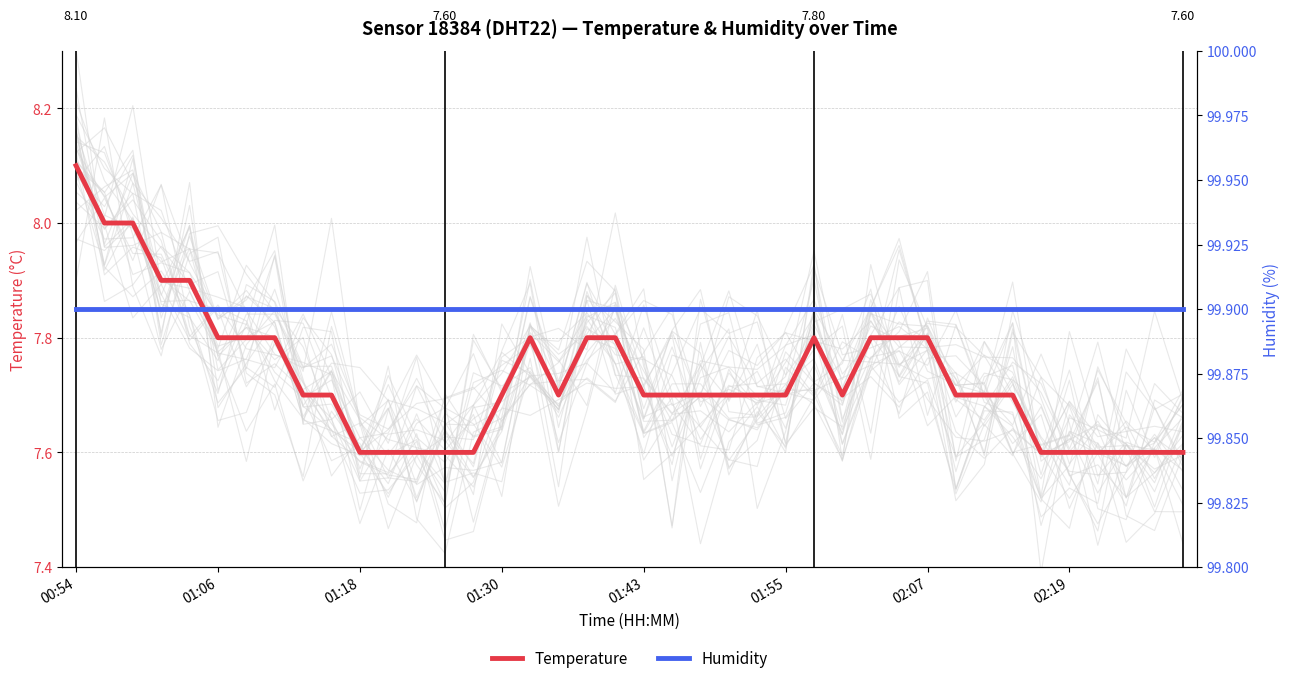

What position from the left is 8?

9